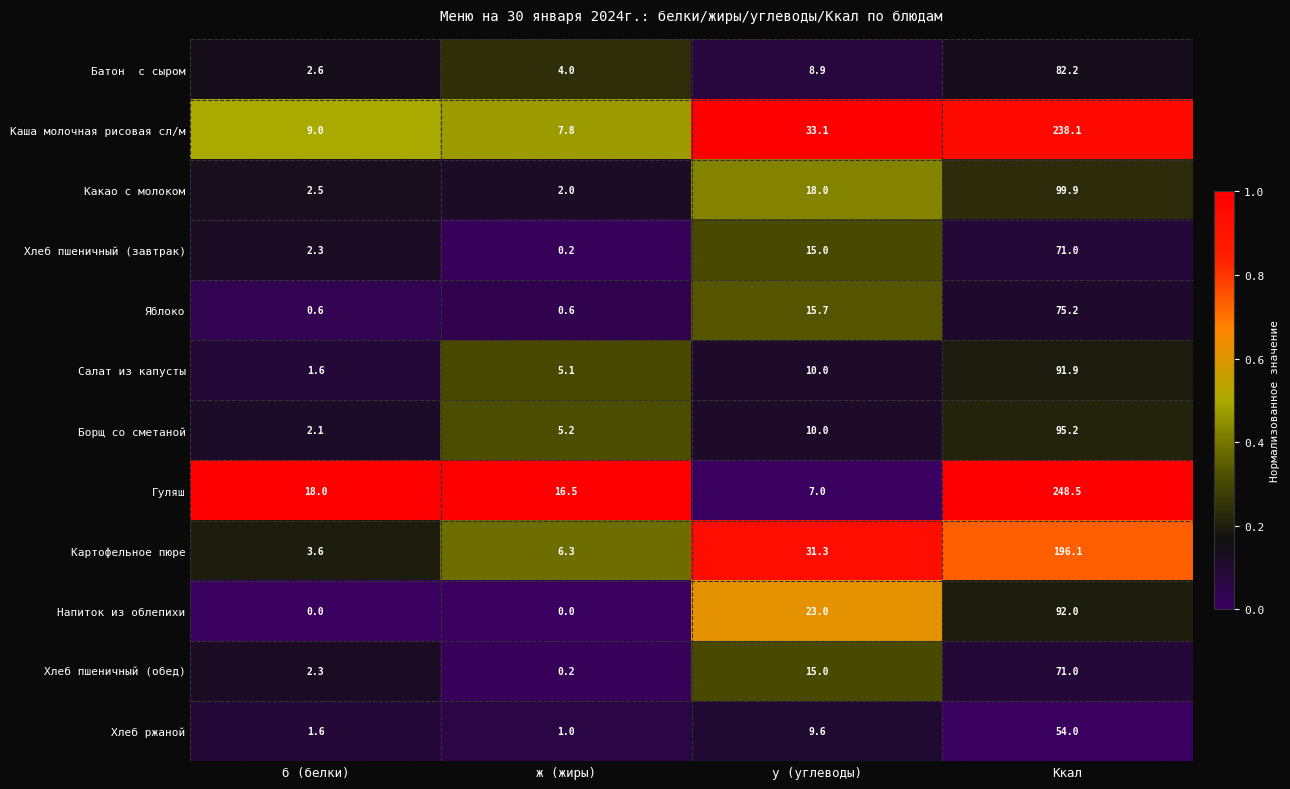

Where is Картофельное пюре nearest to the value 99?

у (углеводы)